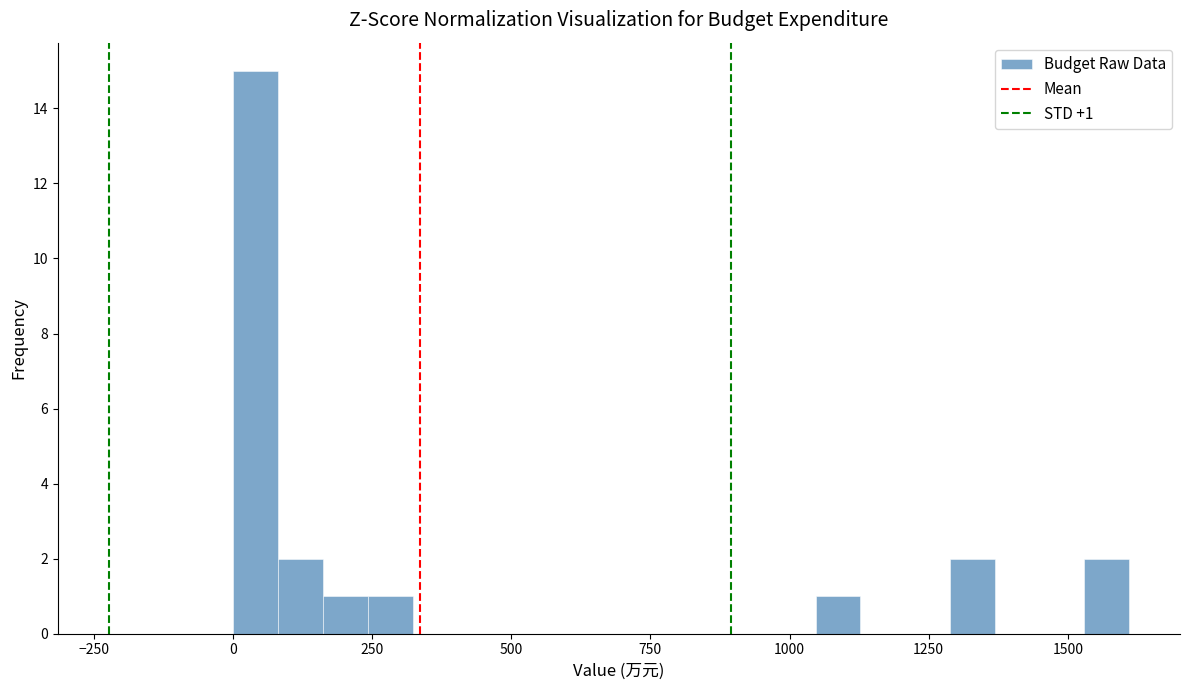

Read against the x-axis, roughly where is the centre of the tallest bar?

50